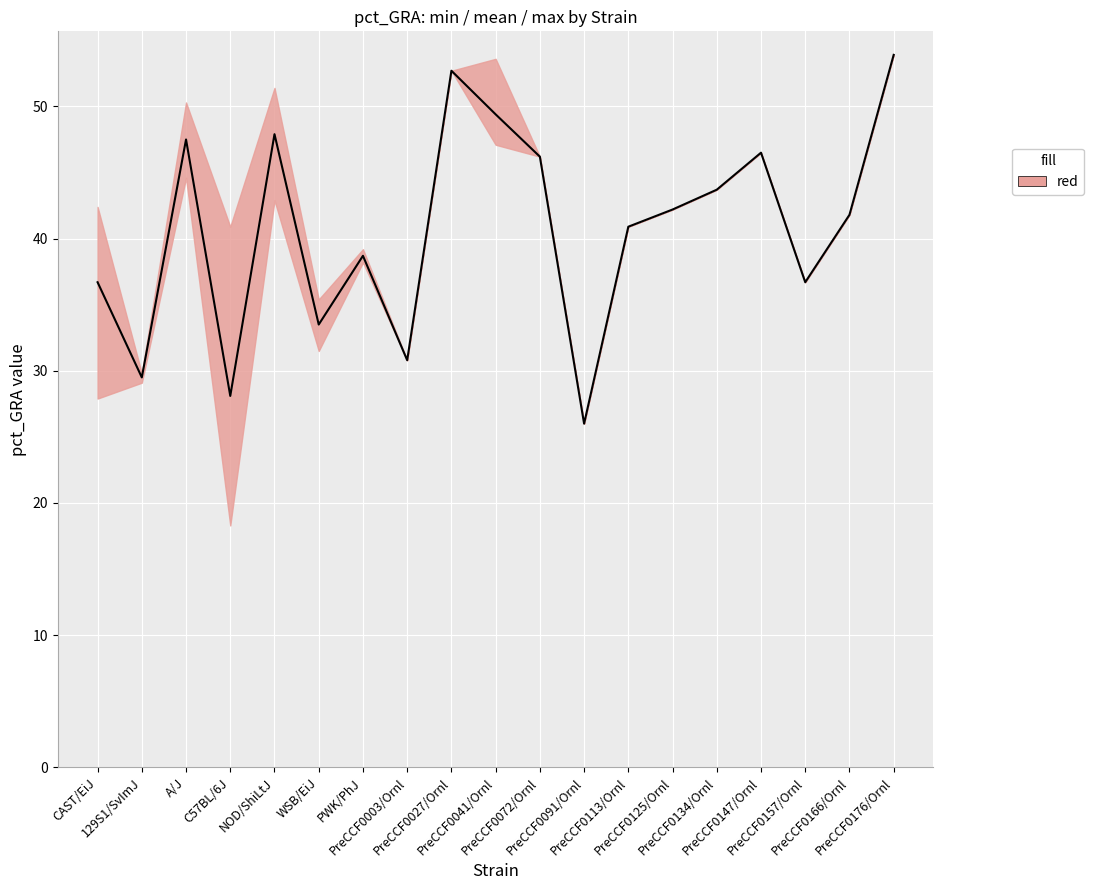

Read the maxval value at 129S1/SvImJ.

29.8